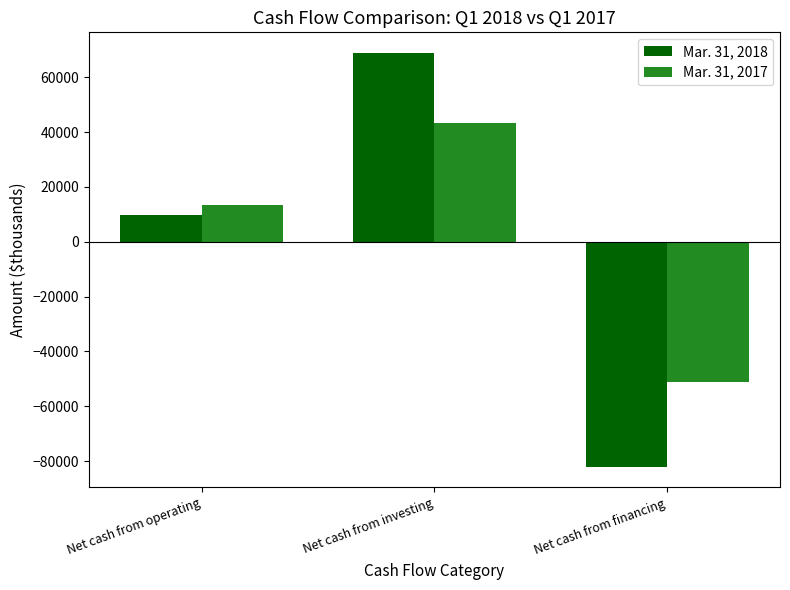

What is the difference between the maximum and second lowest values in the Mar. 31, 2018 series?

58993